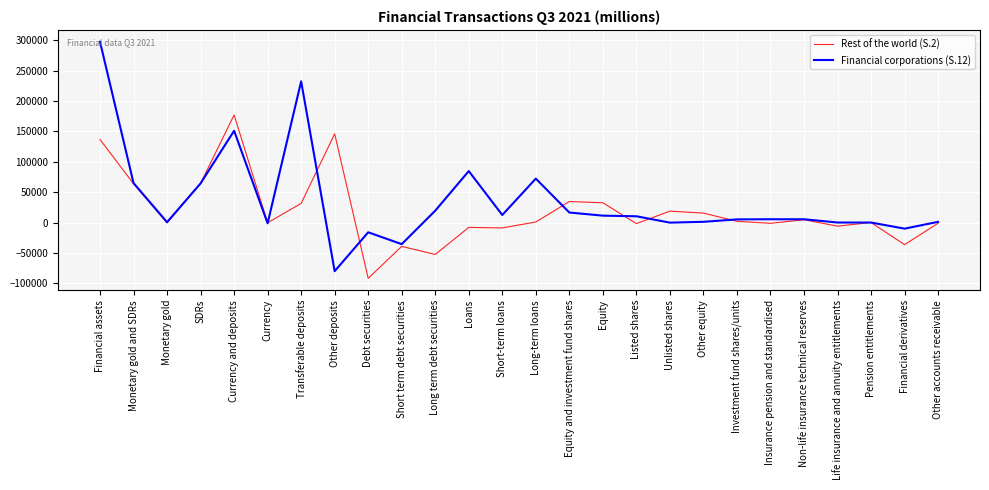

Rank the series by their maximum value, from highest to lowest.

Financial corporations (S.12), Rest of the world (S.2)